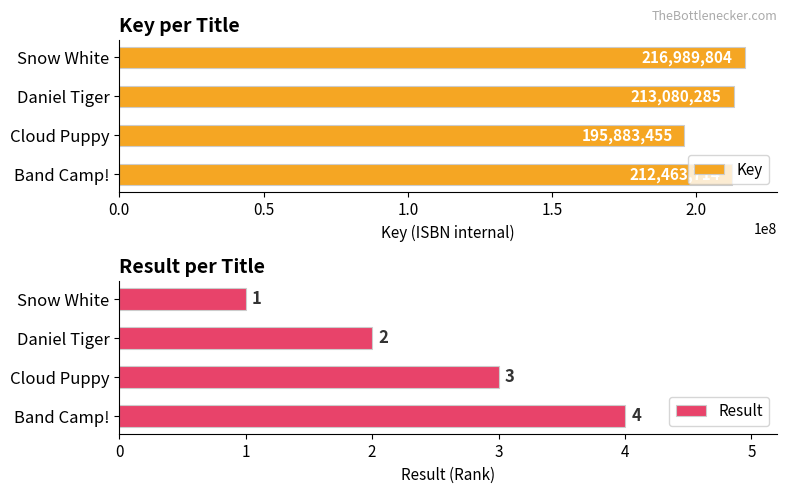

What is the sum of all Key values?

838417258